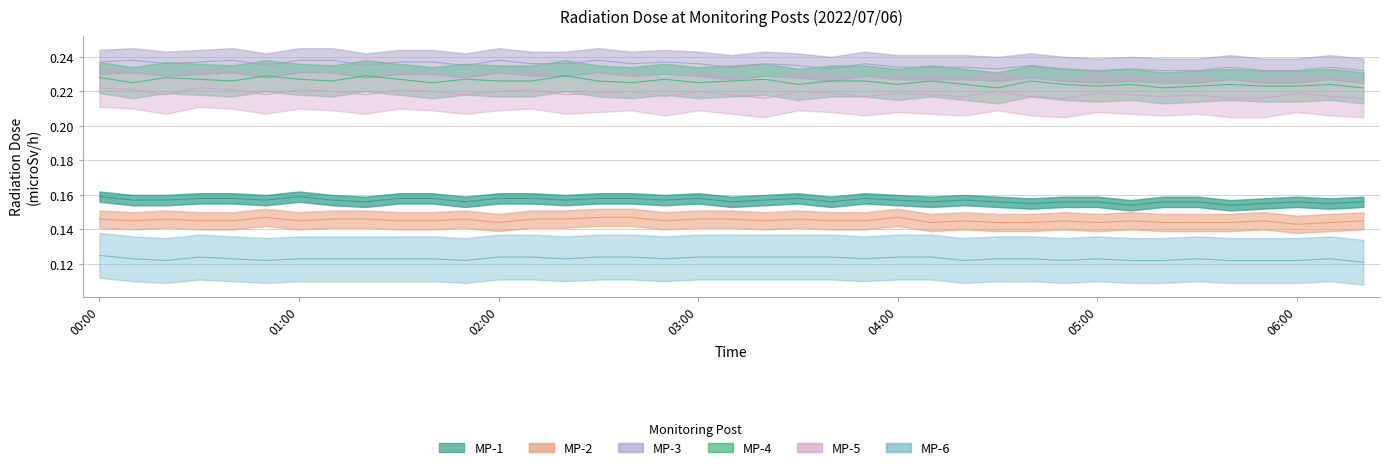

Rank the series by their maximum value, from lowest to highest.

MP-6, MP-2, MP-1, MP-5, MP-4, MP-3